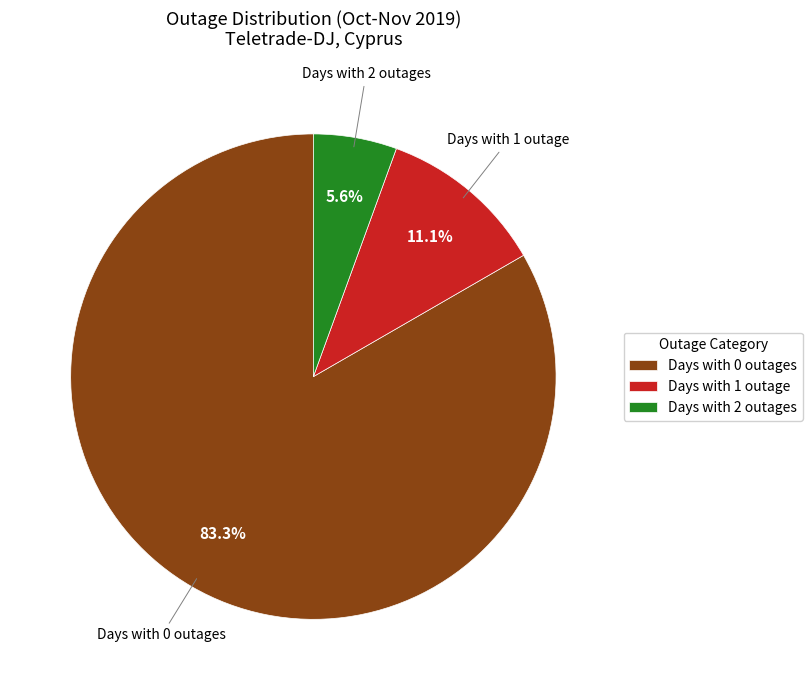

What is the majority slice?

Days with 0 outages